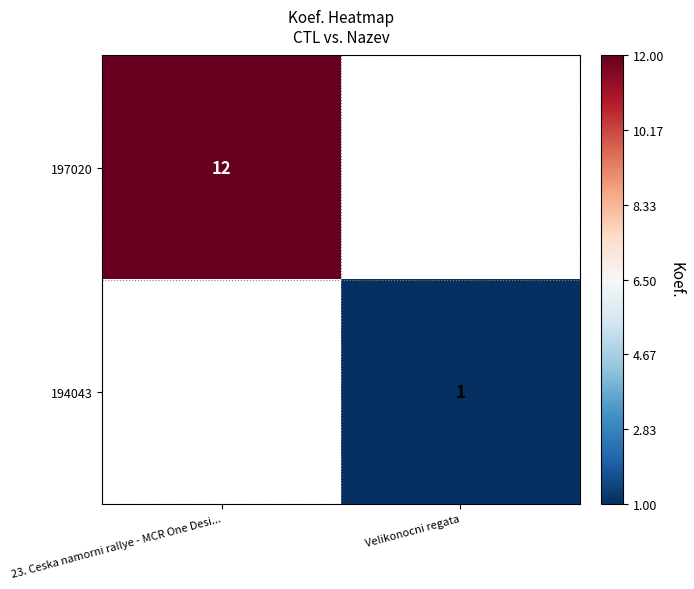

At how many categories does at least one series exceed 3?

1